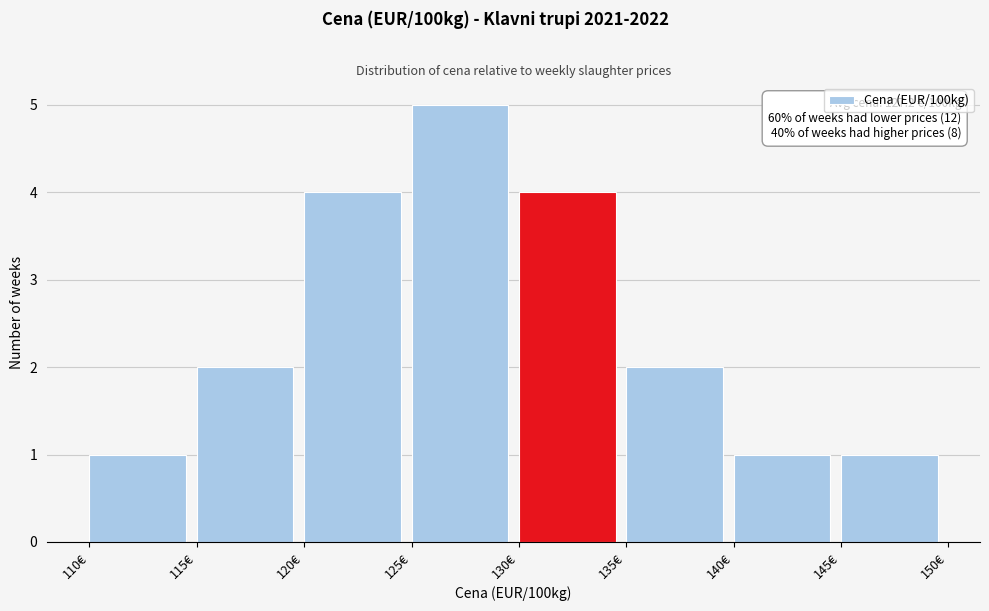

Which range on the x-axis has the tallest bar?

125 to 130